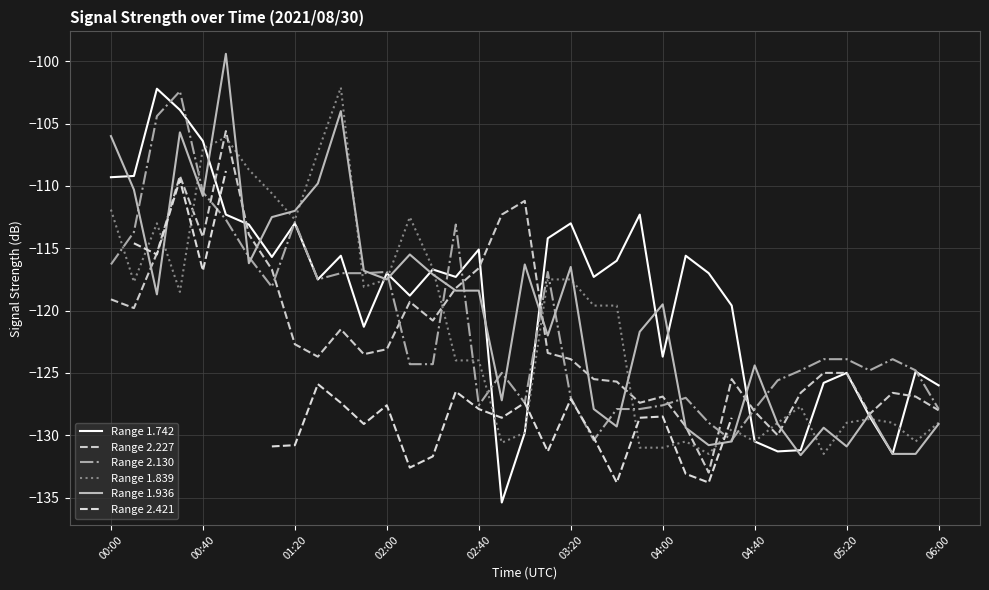

True or false: Range 2.421 has a value of -131.7 at 14.

True